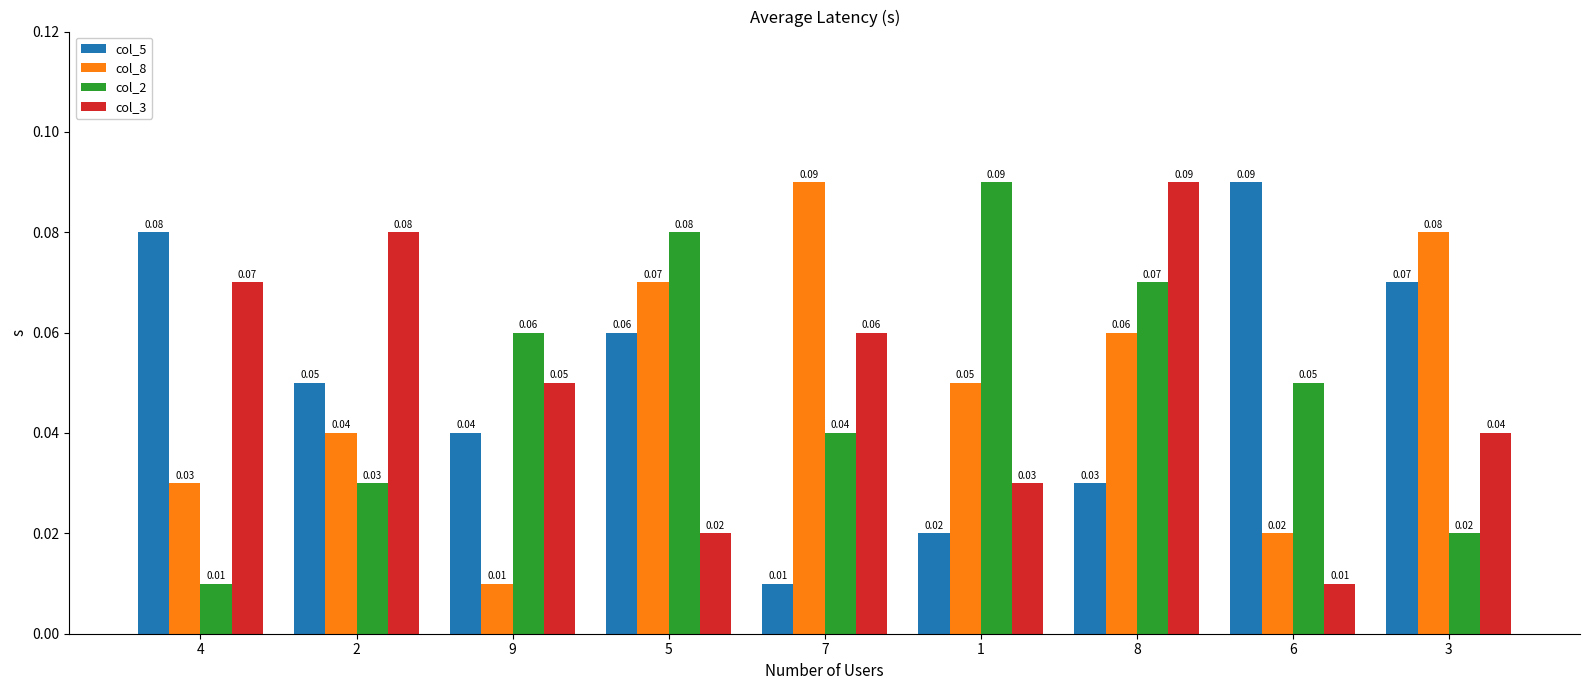

What is the label of the 4th bar from the left?

5